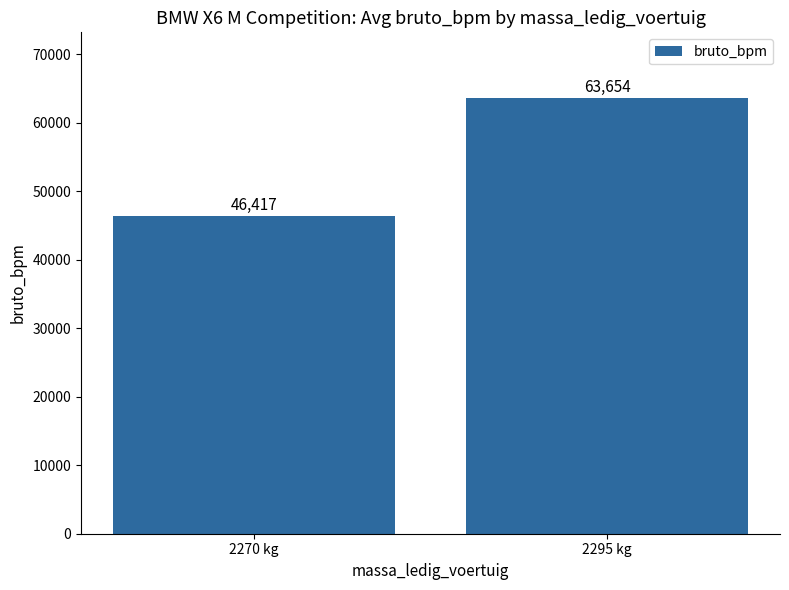

Rank the categories by value from highest to lowest.

2295 kg, 2270 kg